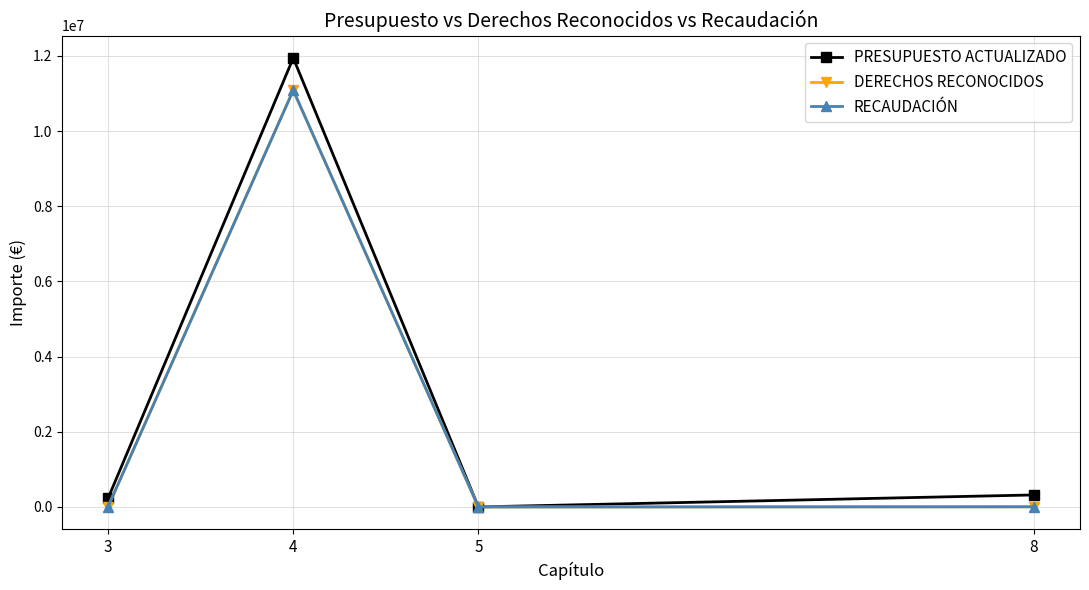

At which category does RECAUDACIÓN reach its first local peak?

4